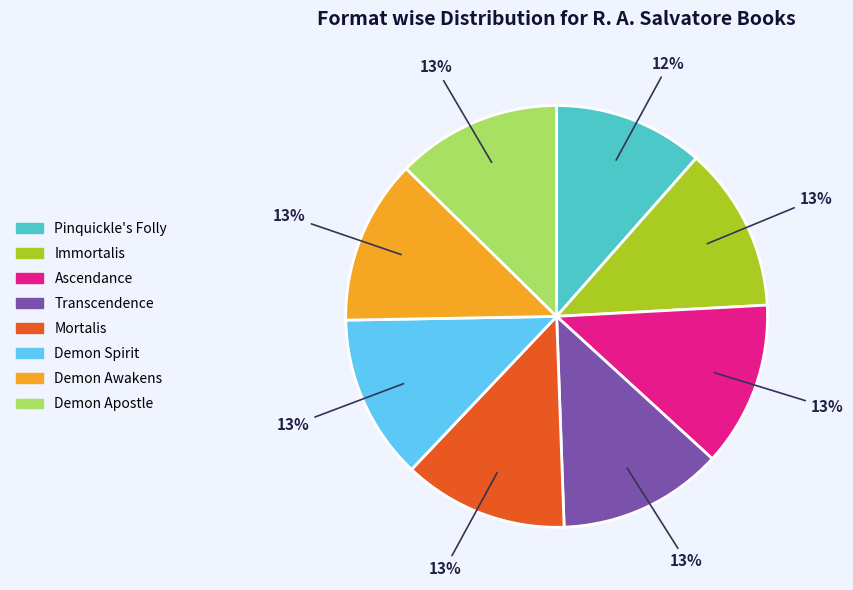

Approximately how many times larger is the value at Mortalis compared to Ascendance?

1.0